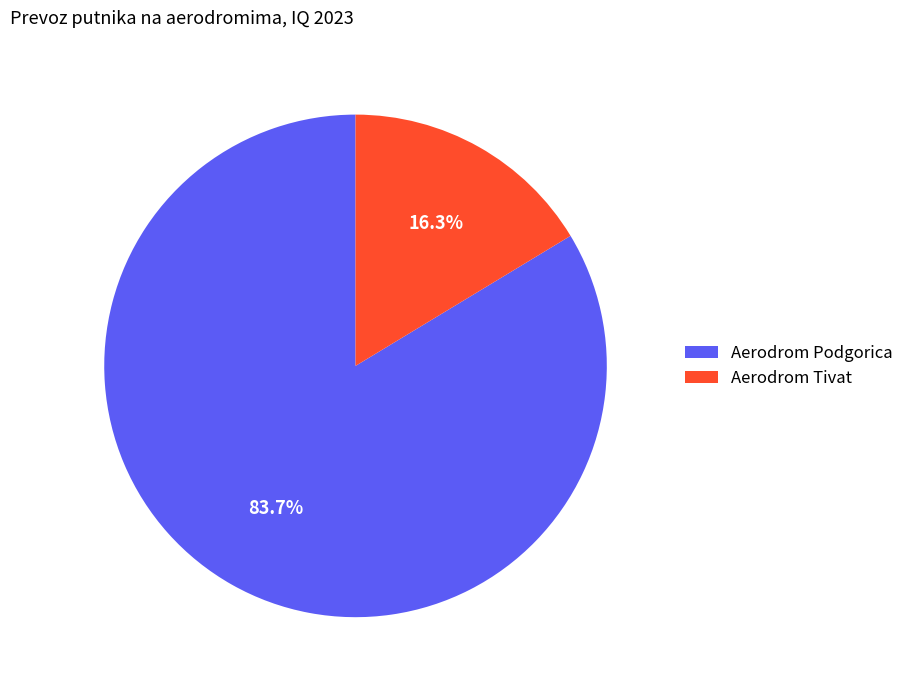

To the nearest percent, what is the difference between the Aerodrom Tivat and Aerodrom Podgorica slice percentages?

67%